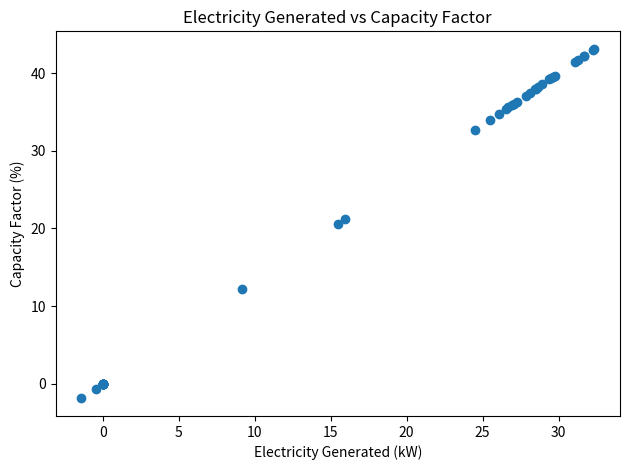

What Y value in the scatter plot is closest to 20?

20.6